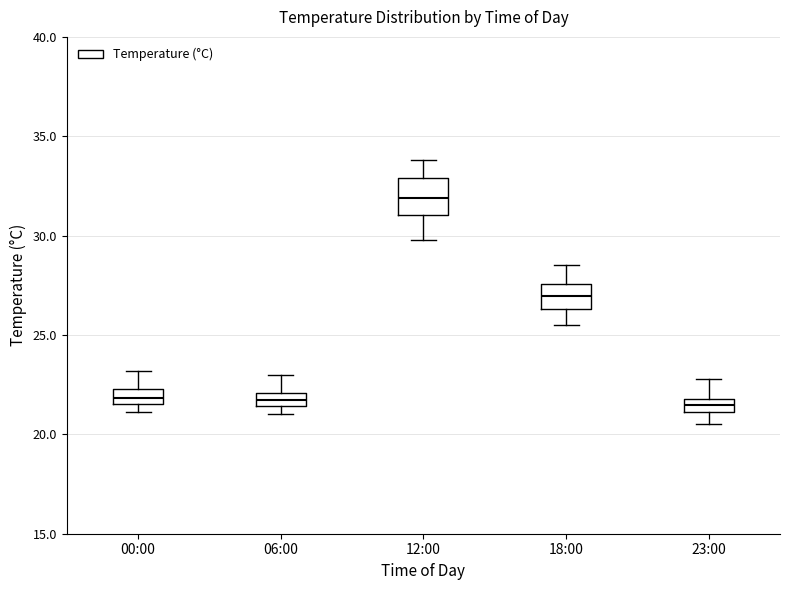

Comparing the boxes themselves (not the whiskers), which one is the tallest?

12:00